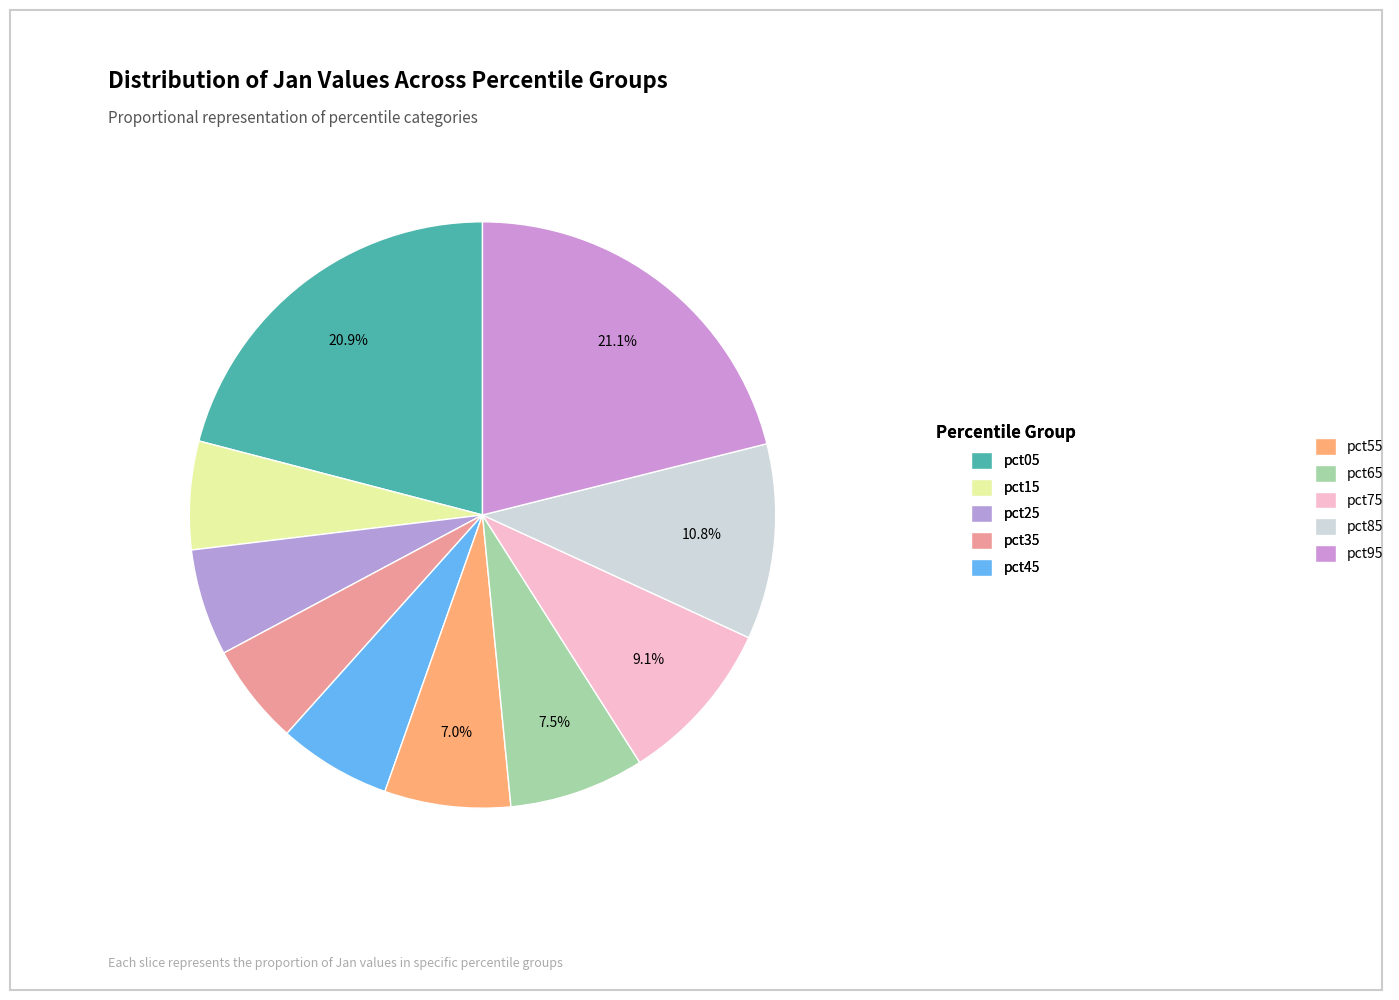

True or false: pct95 accounts for 33% of the total.

False